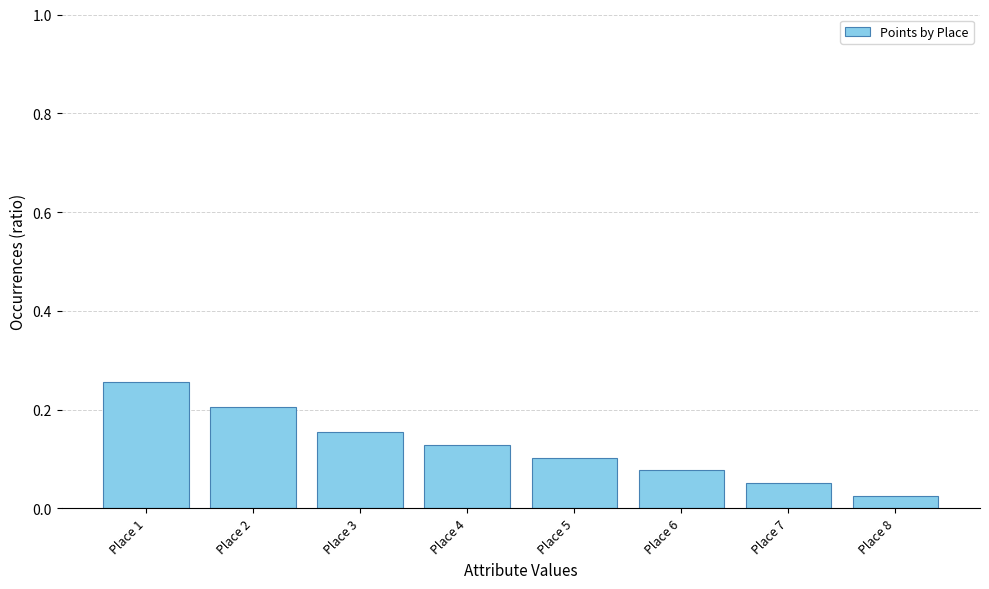

What is the sum of all values?

1.0